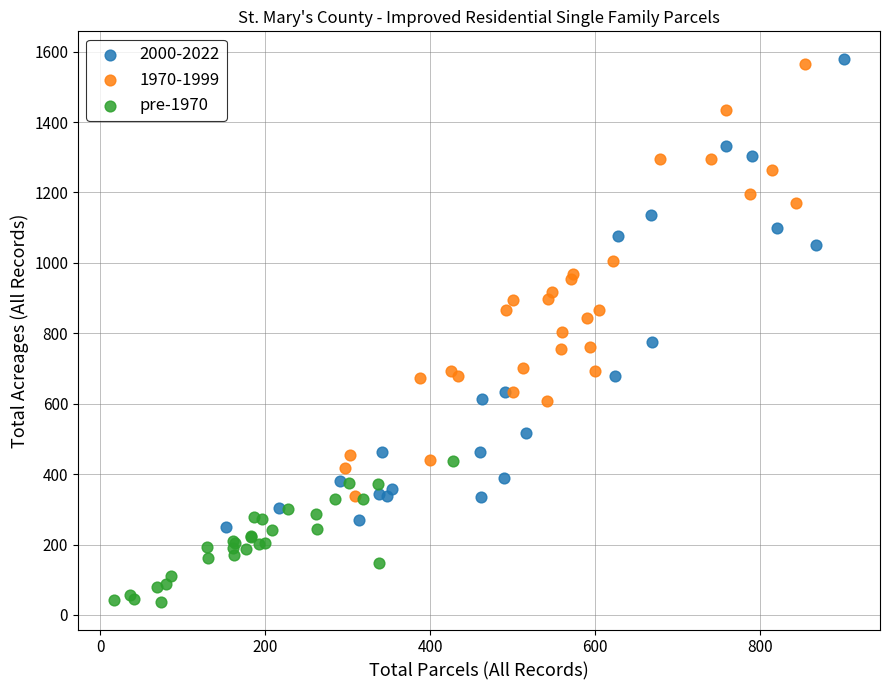

Which series reaches the minimum Y coordinate?

pre-1970